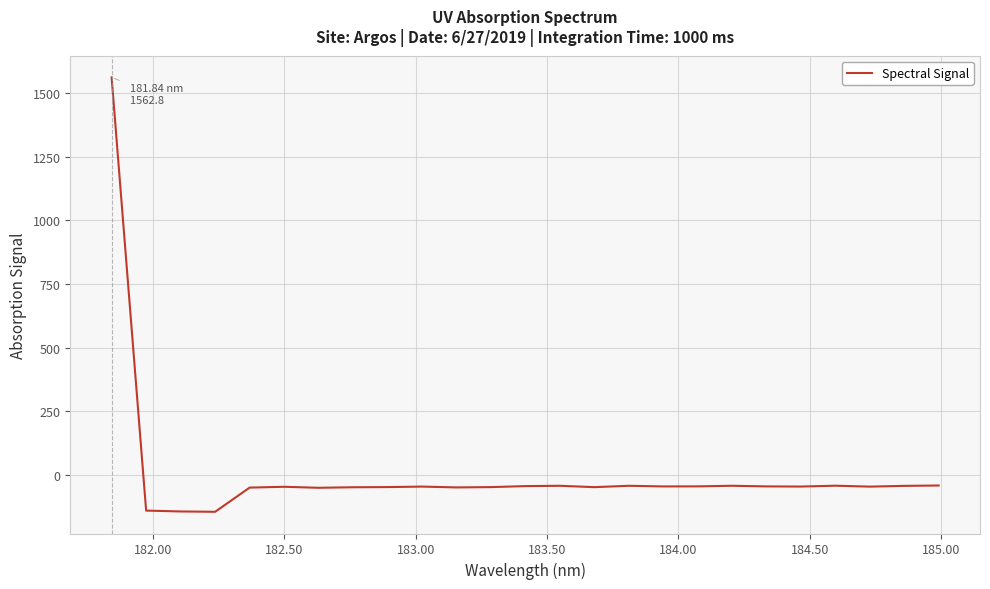

What is the maximum value shown in the chart?

1562.8